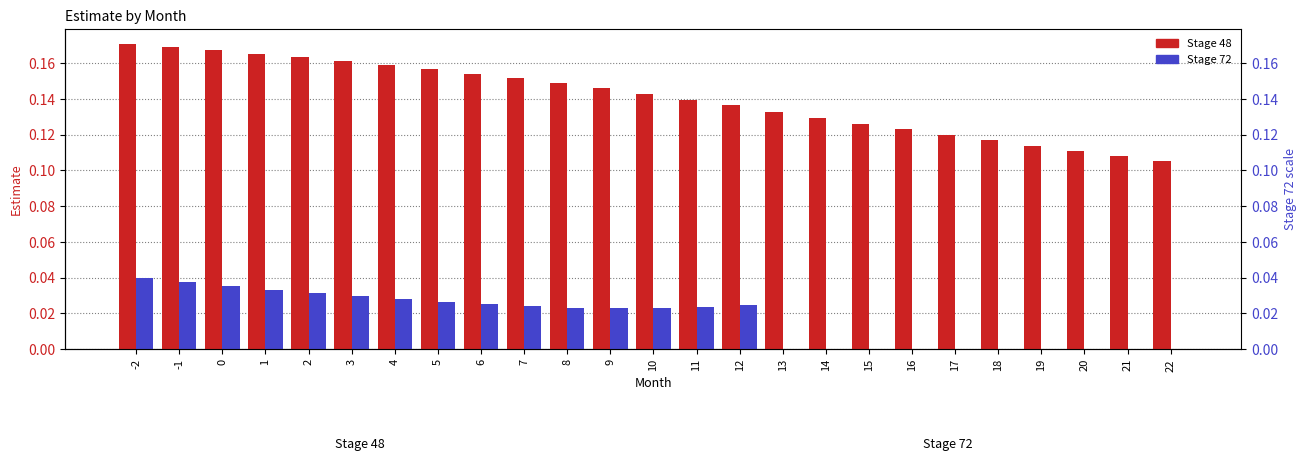

How many groups of bars are there?

25